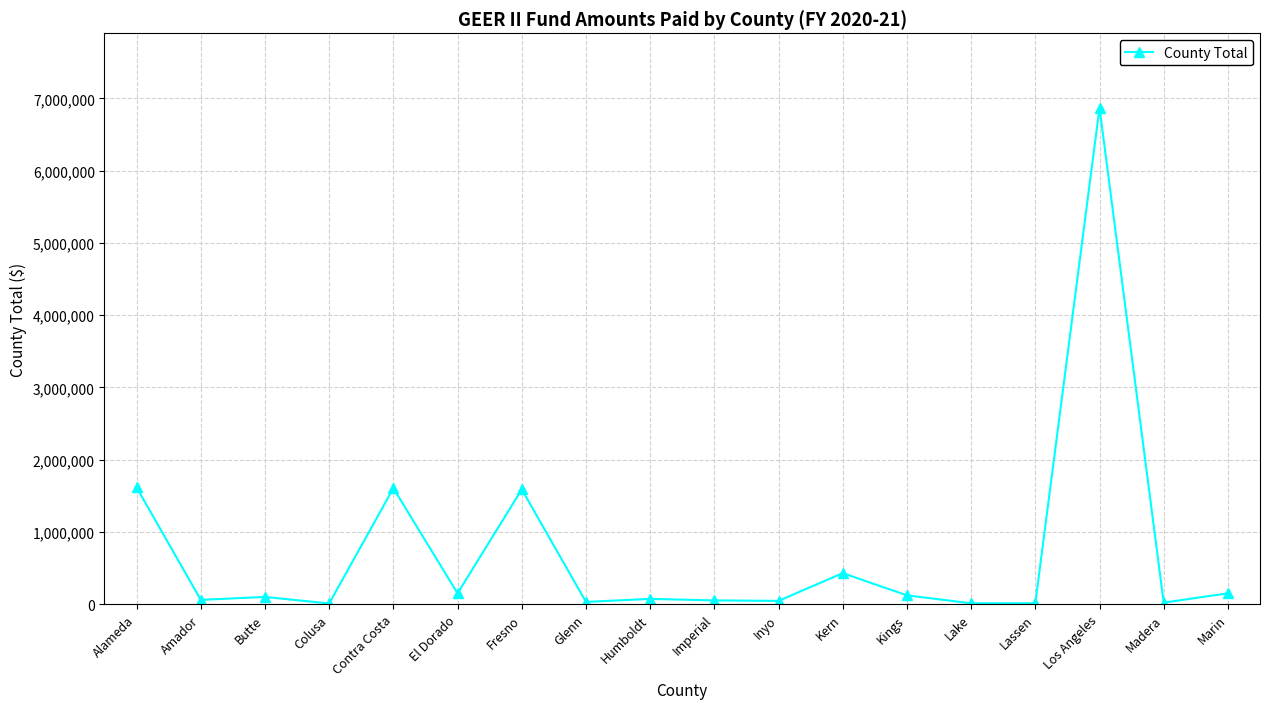

What is the ratio of the value at Lake to the value at Imperial?

0.2